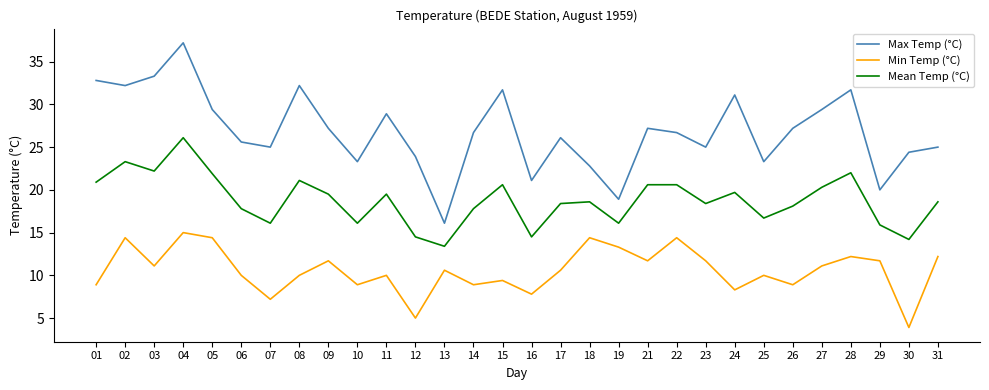

Which series changed the most between 15 and 24?

Min Temp (°C)